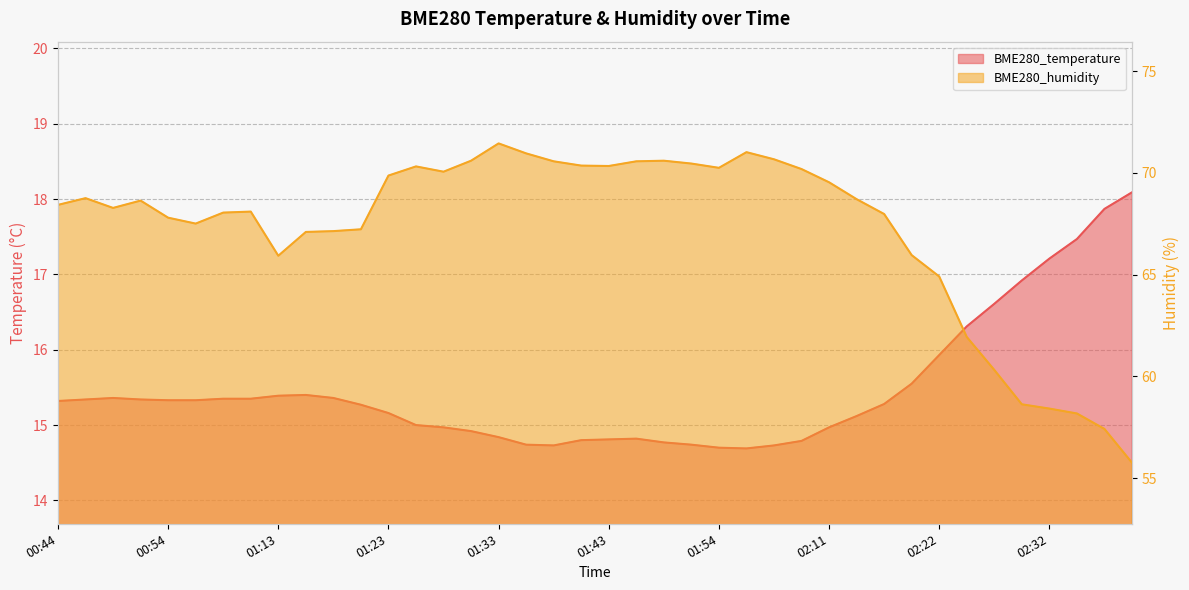

What is the lowest value of the BME280_humidity series?

55.8